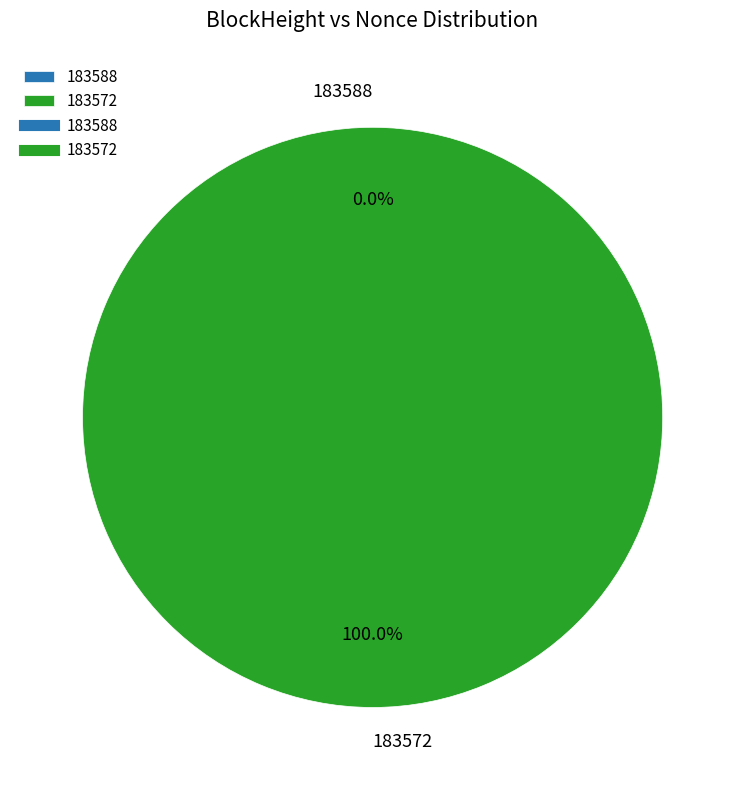

Is the sum of 183588 and 183572 greater than half?

Yes